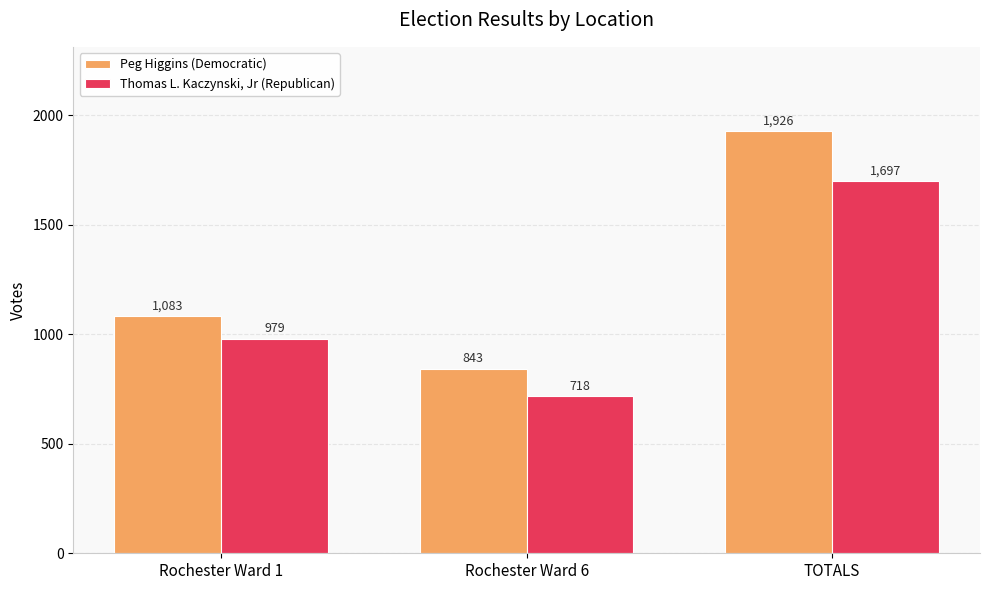

Which category has the highest value in the Peg Higgins (Democratic) series?

TOTALS